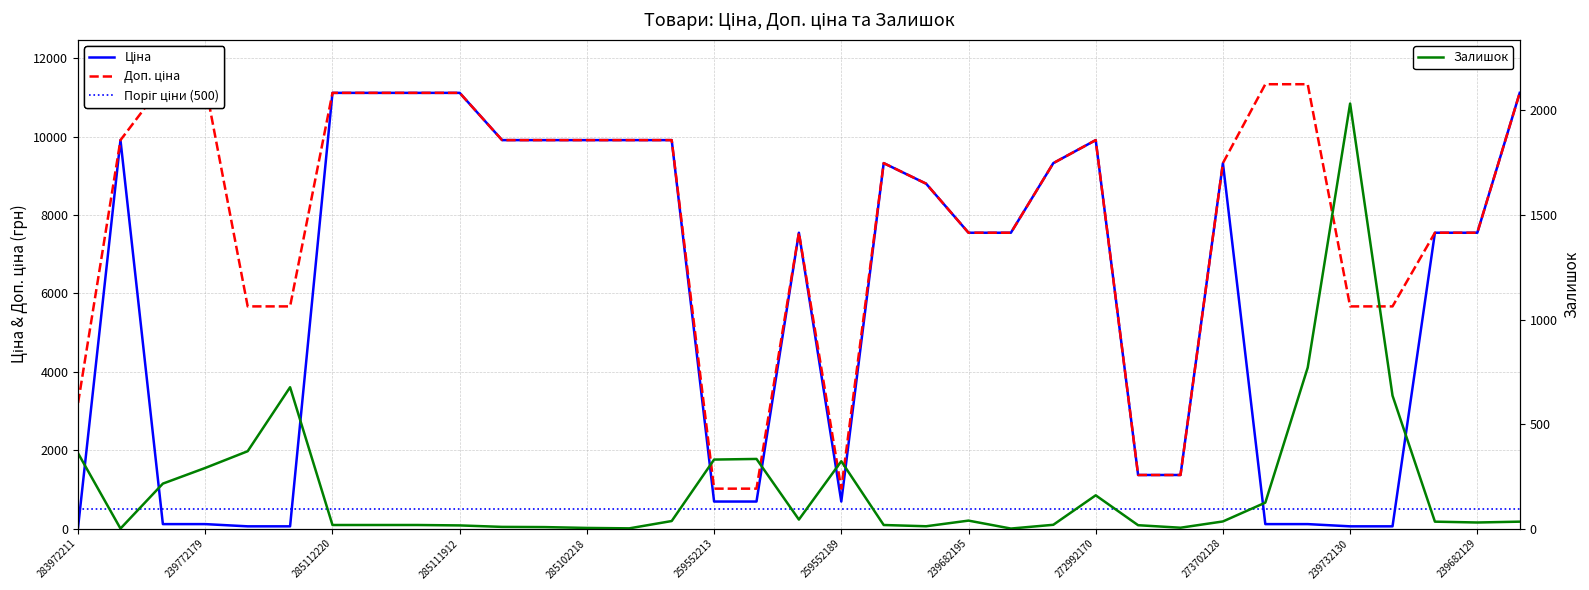

True or false: Залишок and Доп. ціна cross at least once.

False